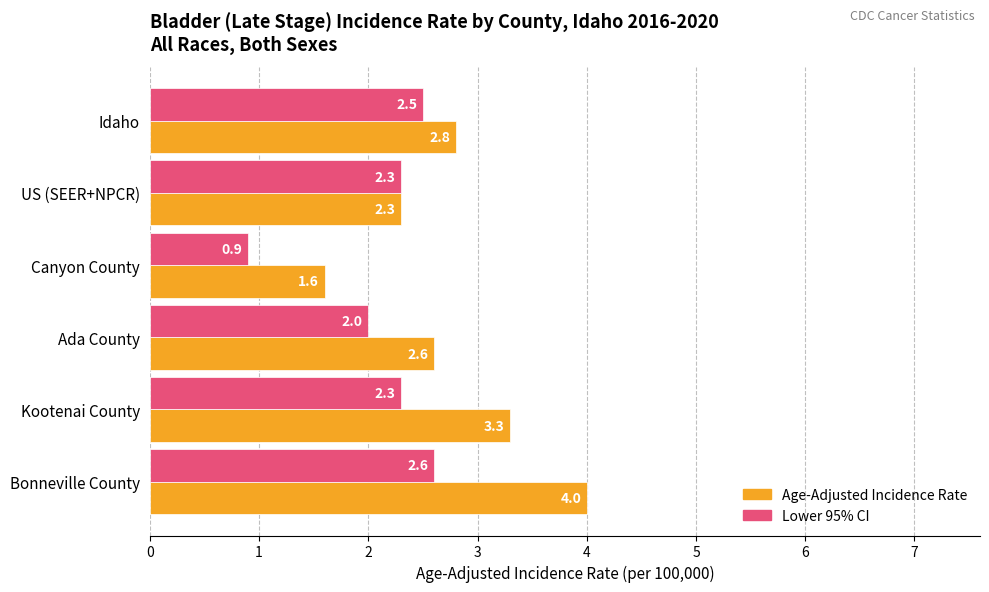

Which category has the highest value in the Age-Adjusted Incidence Rate series?

Bonneville County